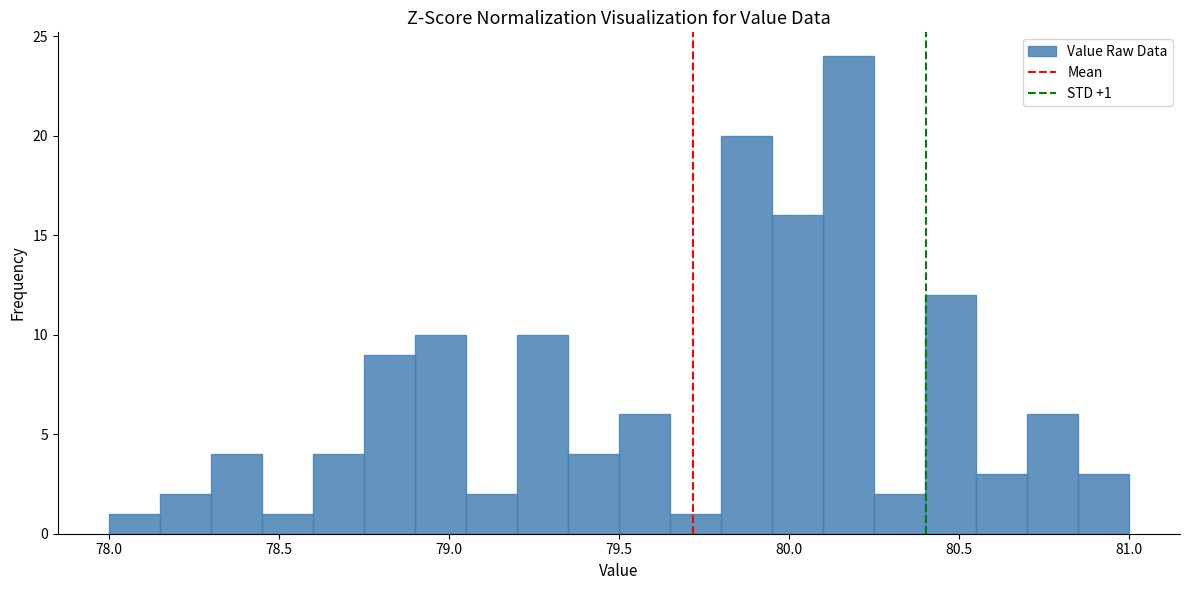

Around what value on the x-axis is the tallest bar? Give the approximate position of its centre, as read against the axis.

80.20